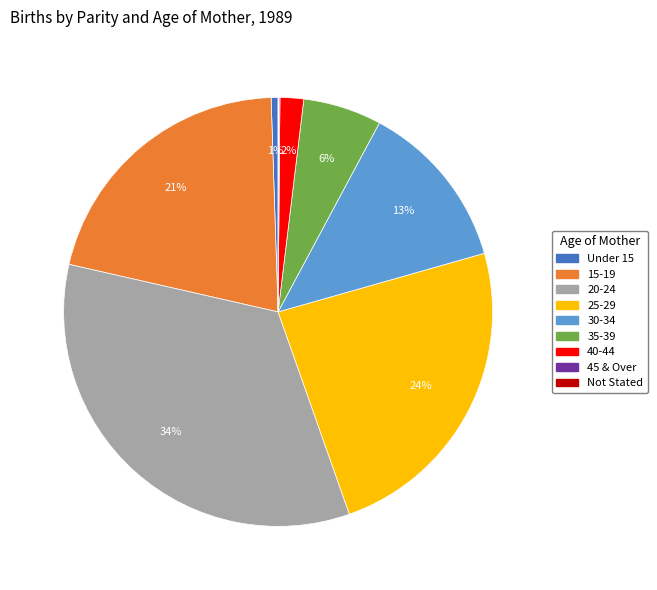

Does 20-24 represent more than half of the total?

No